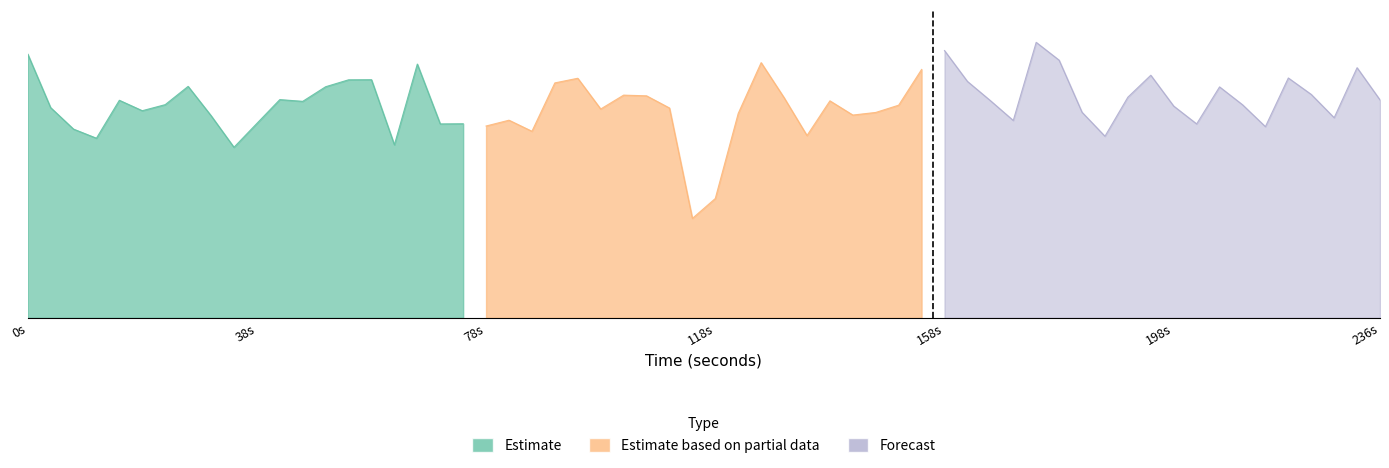

List the series in order of their overall mean, lowest first.

Estimate based on partial data, Estimate, Forecast